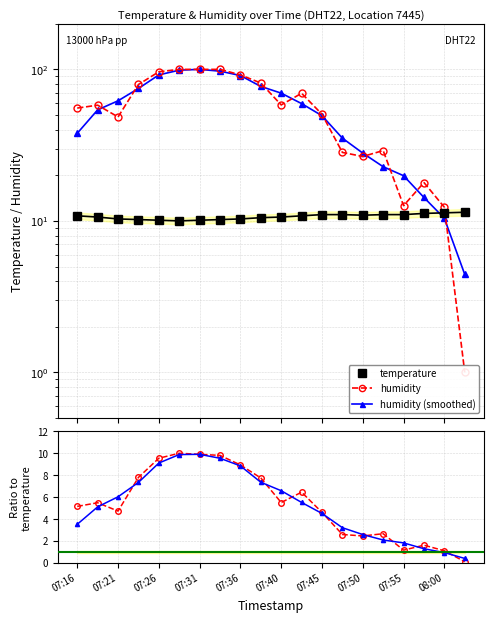

What is the sum of the humidity values at 07:21 and 19?

59.0